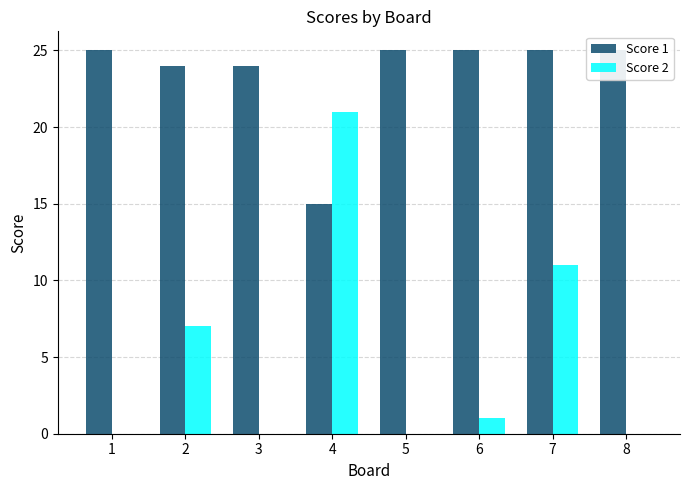

Reading right to left, transcribe all the data shown in this chart.

Score 1: 25	25	25	25	15	24	24	25
Score 2: 0	11	1	0	21	0	7	0